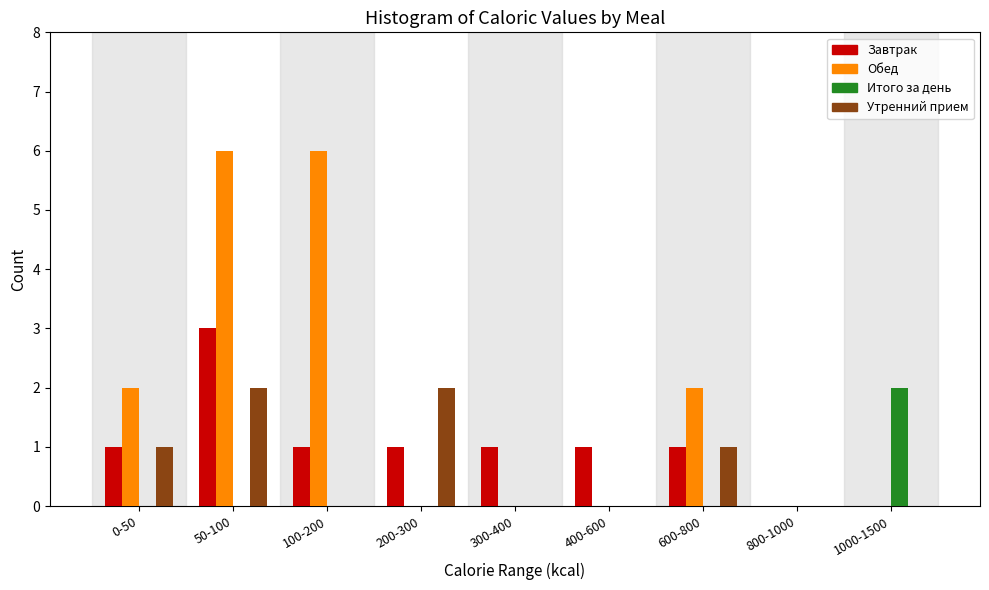

Which series changed the most between 50-100 and 1000-1500?

Обед